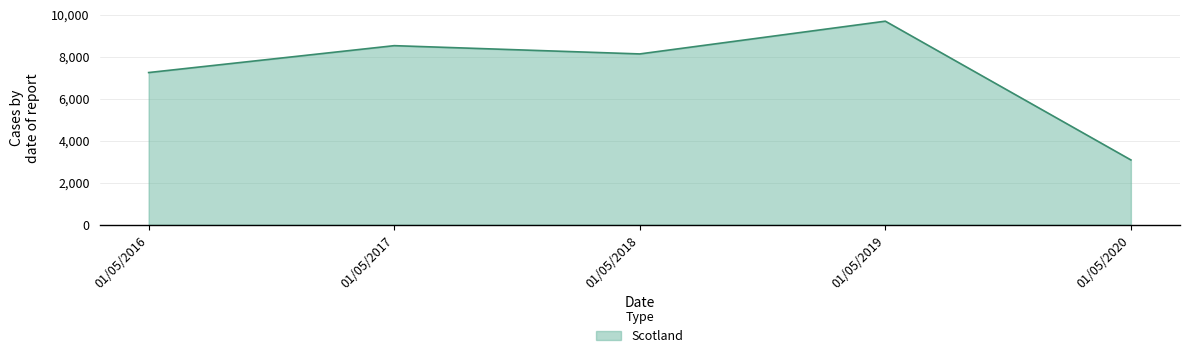

List the labels in order of value, smallest first.

01/05/2020, 01/05/2016, 01/05/2018, 01/05/2017, 01/05/2019